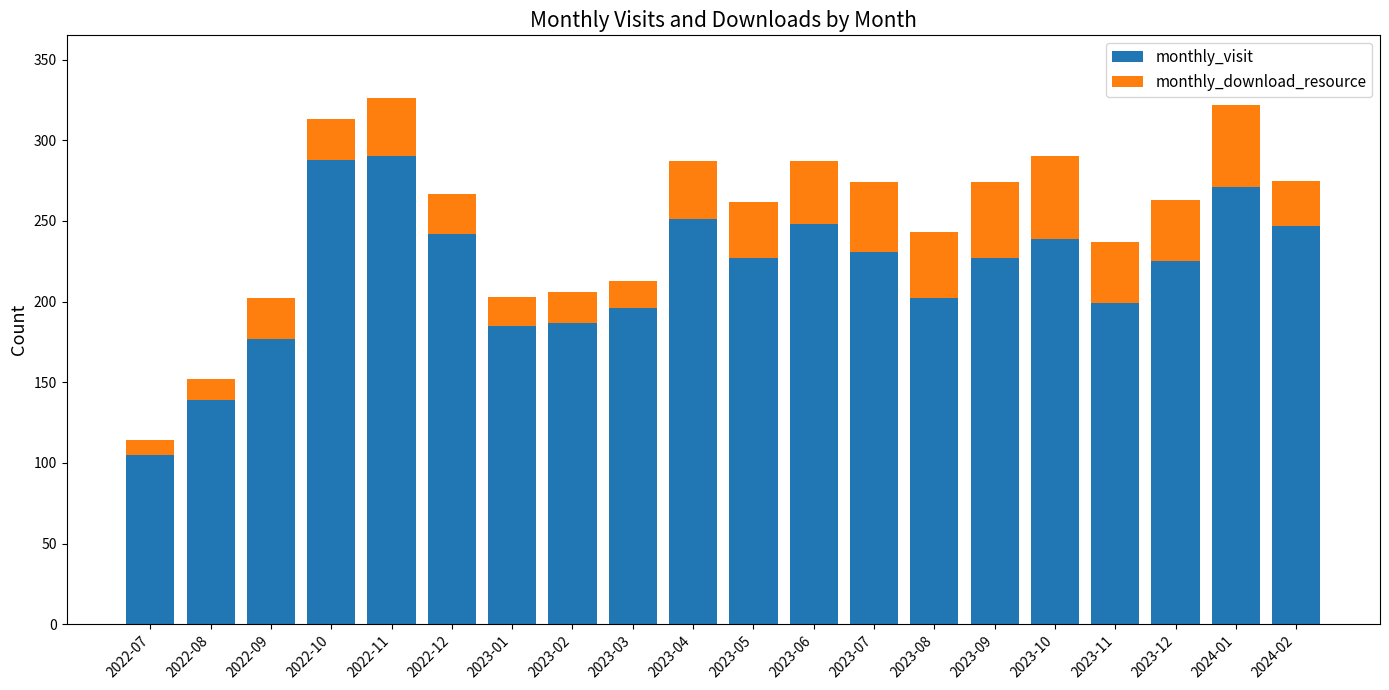

Count the number of categories in the chart.

20